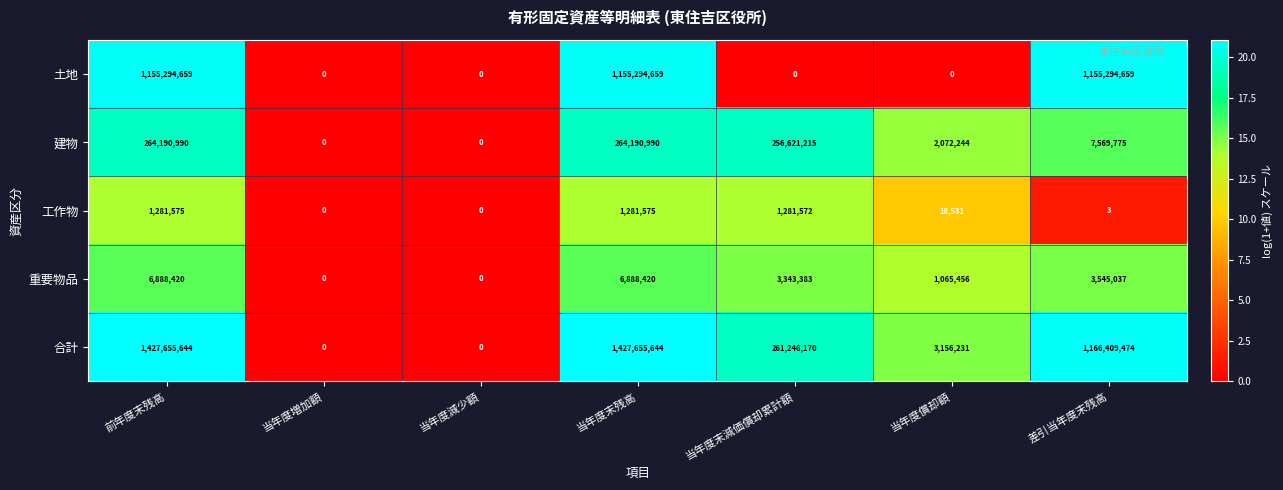

Between 当年度増加額 and 差引当年度末残高, which series saw the biggest shift?

合計